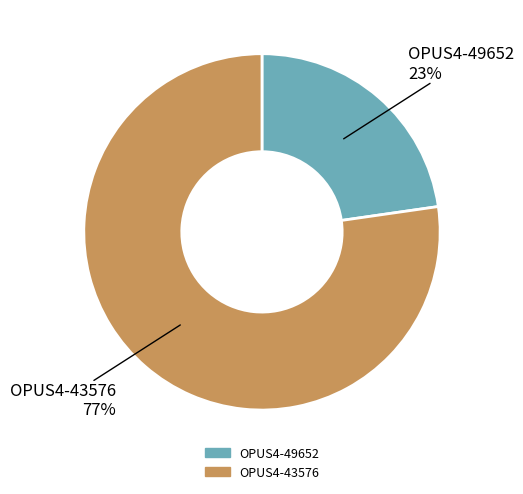

What percentage is the OPUS4-43576 slice, to the nearest percent?

77%